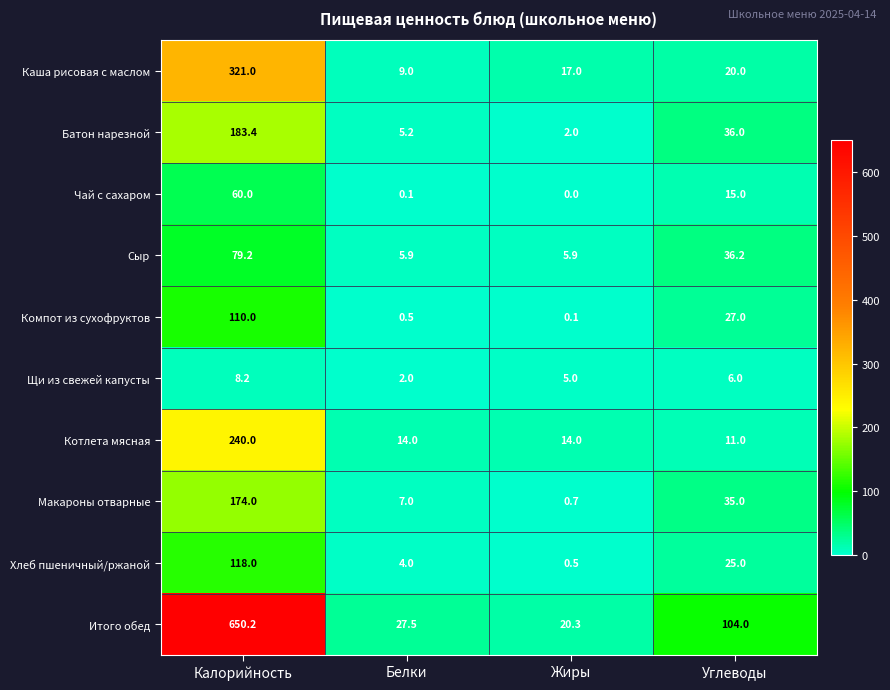

Rank the series by their maximum value, from lowest to highest.

Щи из свежей капусты, Чай с сахаром, Сыр, Компот из сухофруктов, Хлеб пшеничный/ржаной, Макароны отварные, Батон нарезной, Котлета мясная, Каша рисовая с маслом, Итого обед